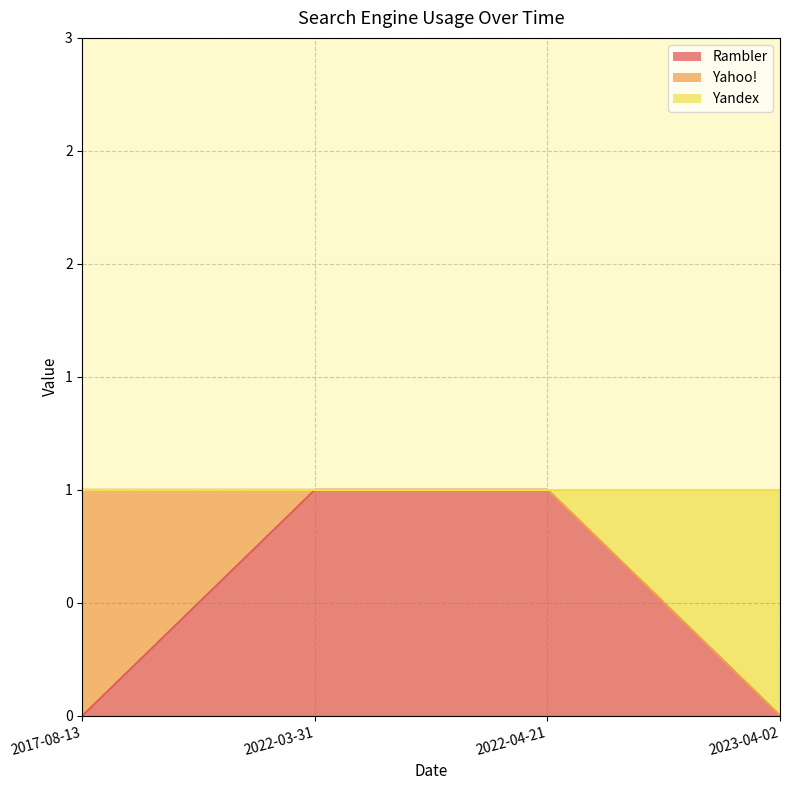

What are all the series names shown in the legend?

Rambler, Yahoo!, Yandex